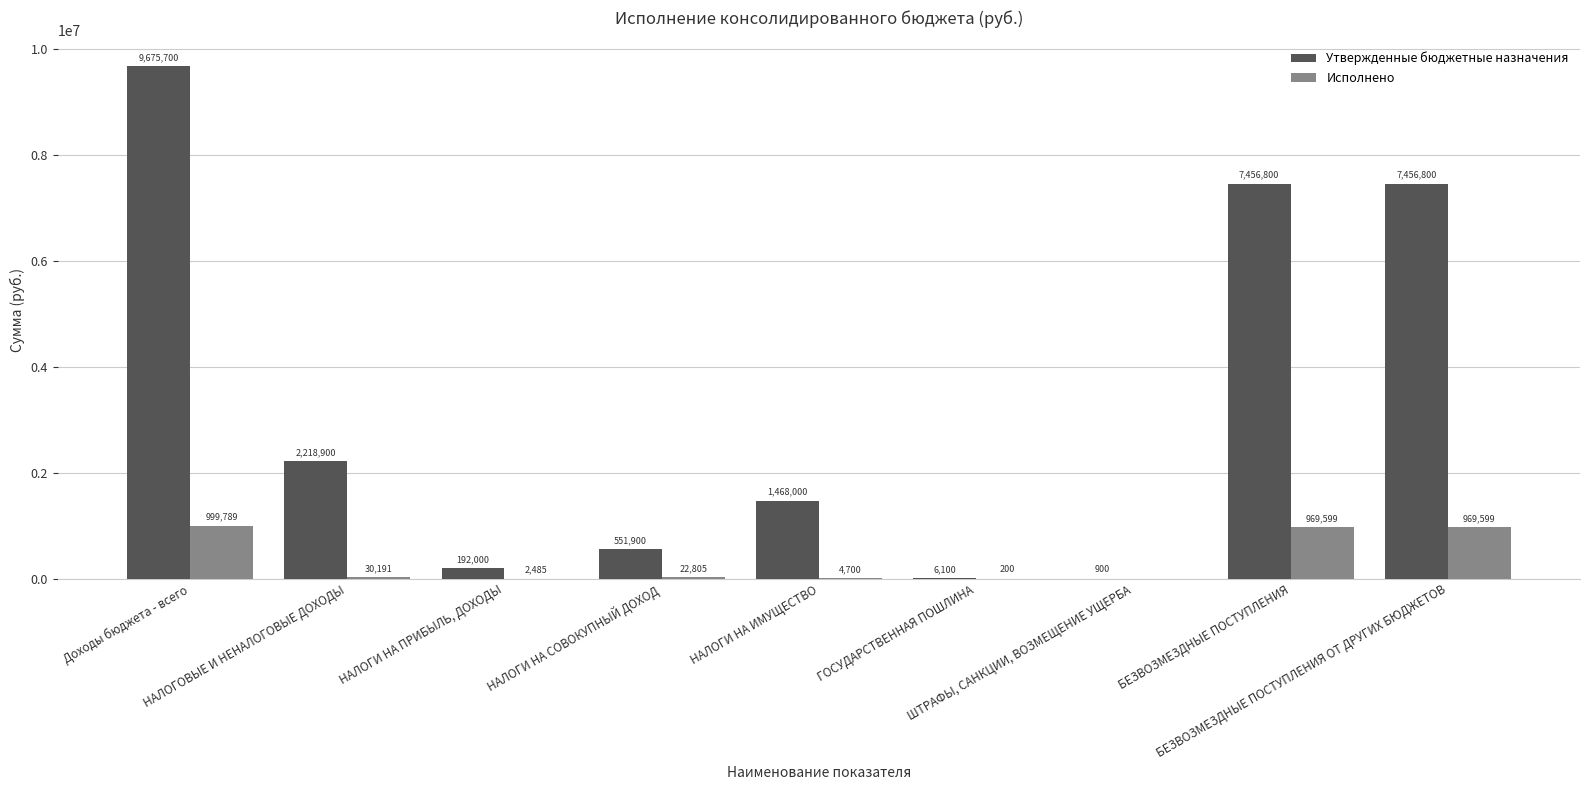

Which series has the largest total across all categories?

Утвержденные бюджетные назначения